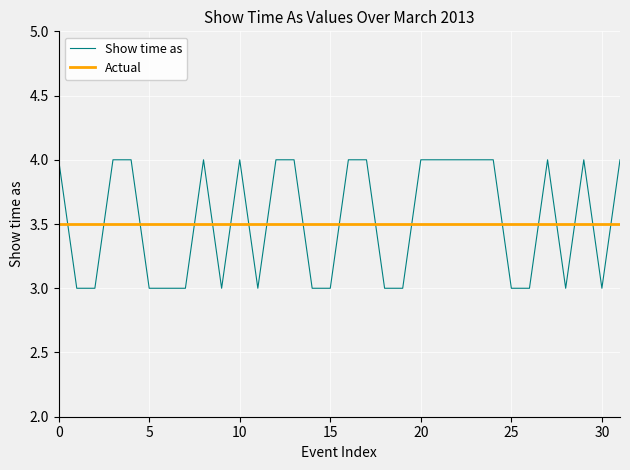

What is the greatest value displayed?

4.0